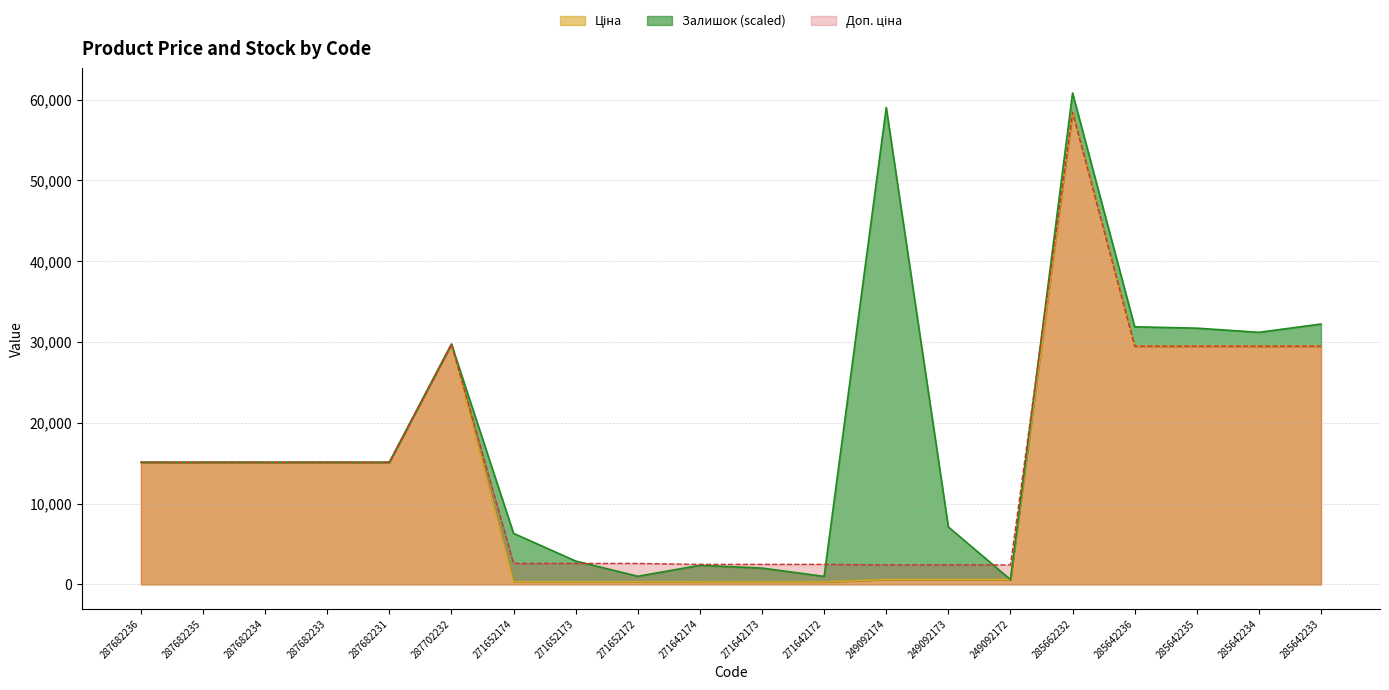

True or false: Ціна and Доп. ціна intersect in this chart.

False